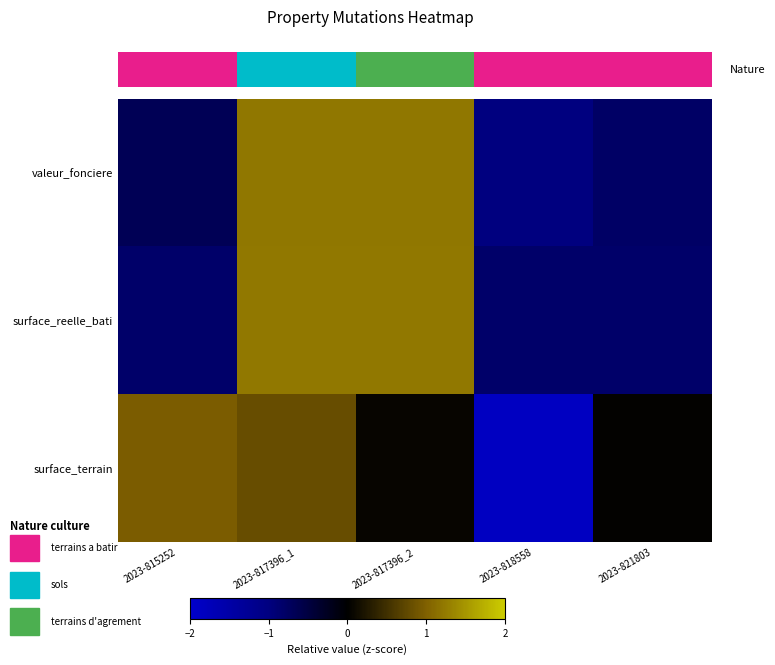

What is the difference between the highest and lowest values at 2023-821803?

0.8